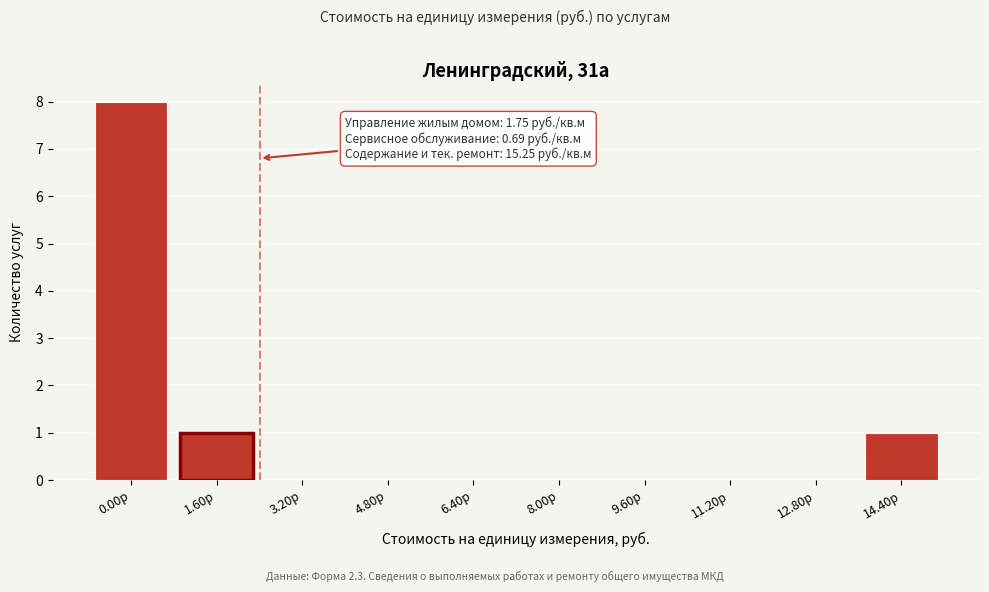

Reading left to right, list all the values displayed in this chart.

0.00р=8	1.60р=1	3.20р=0	4.80р=0	6.40р=0	8.00р=0	9.60р=0	11.20р=0	12.80р=0	14.40р=1